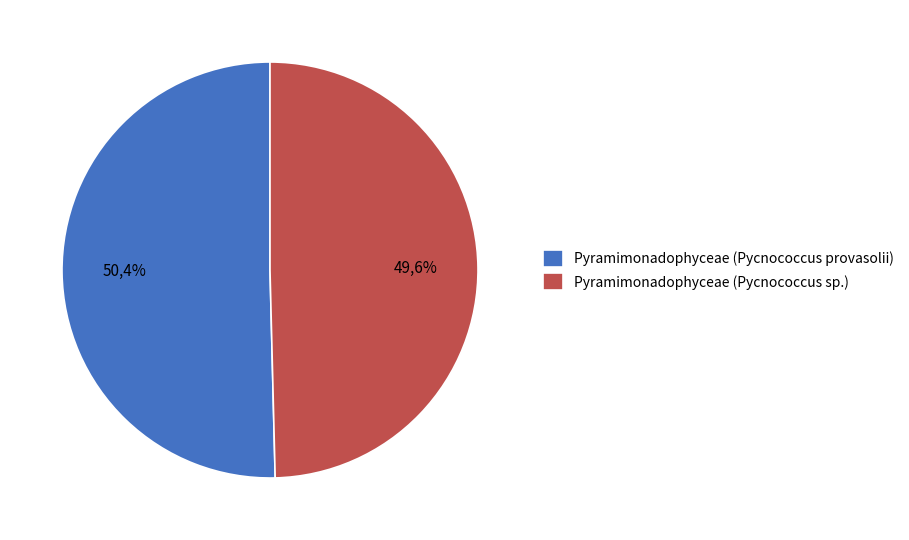

Does Pyramimonadophyceae (Pycnococcus sp.) account for over 50% of the chart?

No